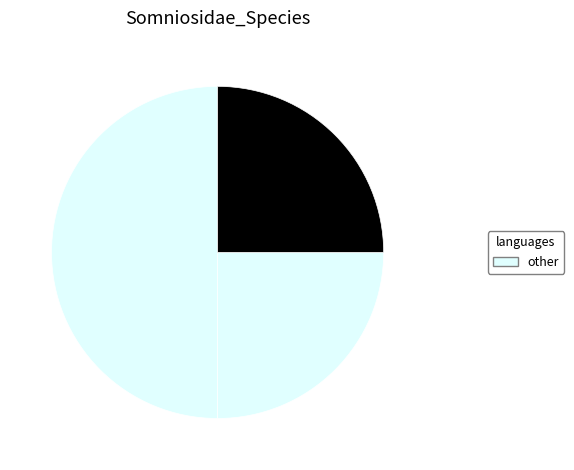

To the nearest percent, what is the average slice percentage?

25%